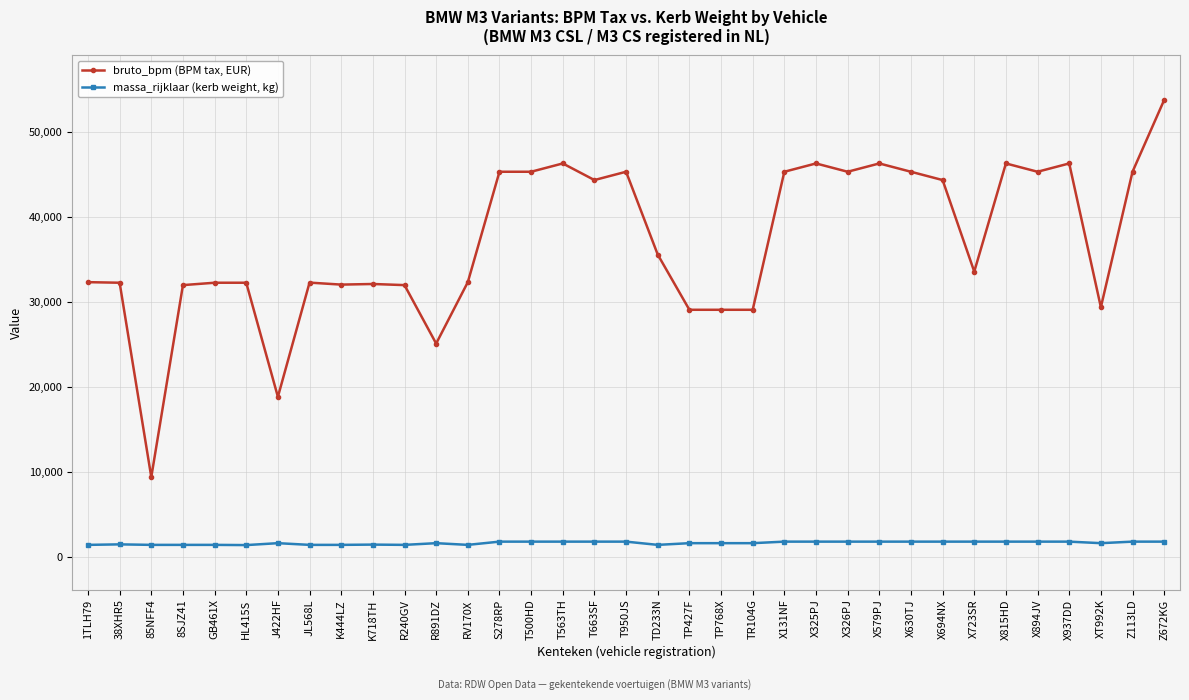

What are all the series names shown in the legend?

bruto_bpm (BPM tax, EUR), massa_rijklaar (kerb weight, kg)